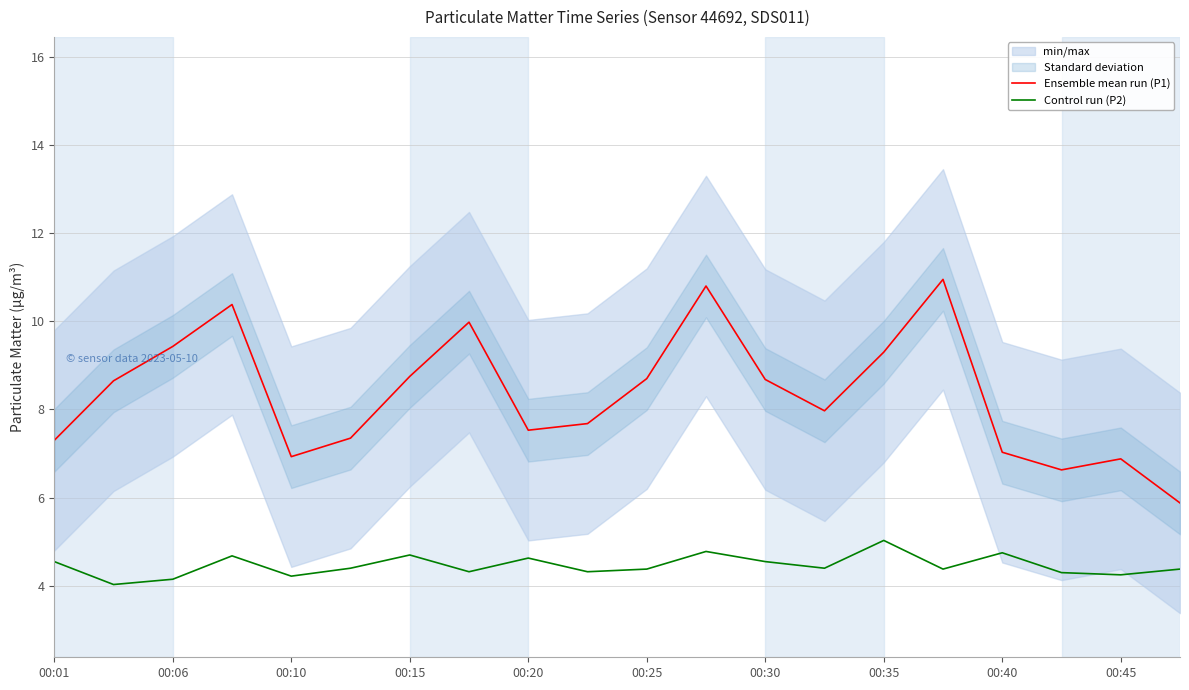

Where is Ensemble mean run (P1) nearest to the value 8?

13